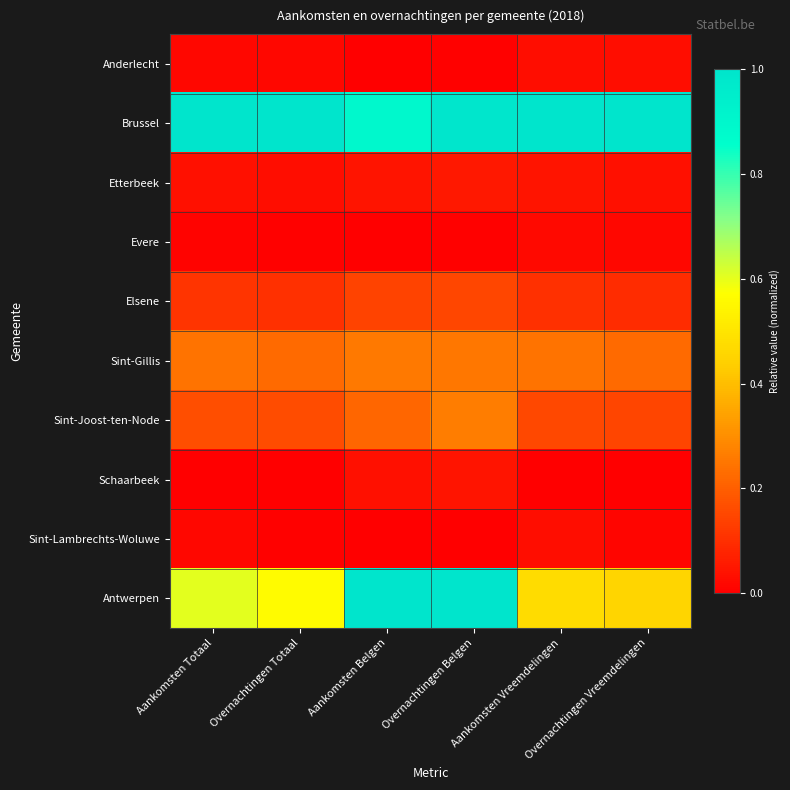

What is the difference between the highest and lowest values at Aankomsten Belgen?

1.0